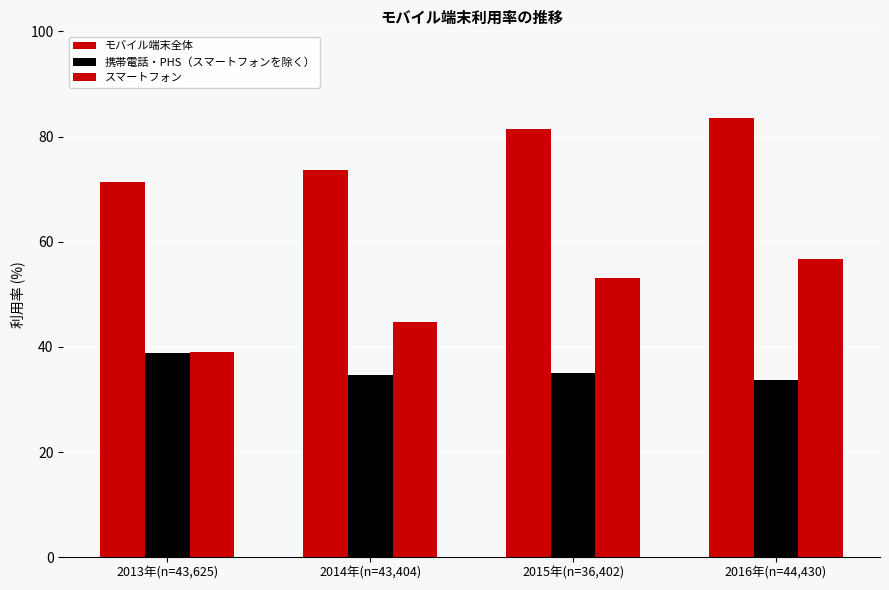

Does the chart contain stacked bars?

No